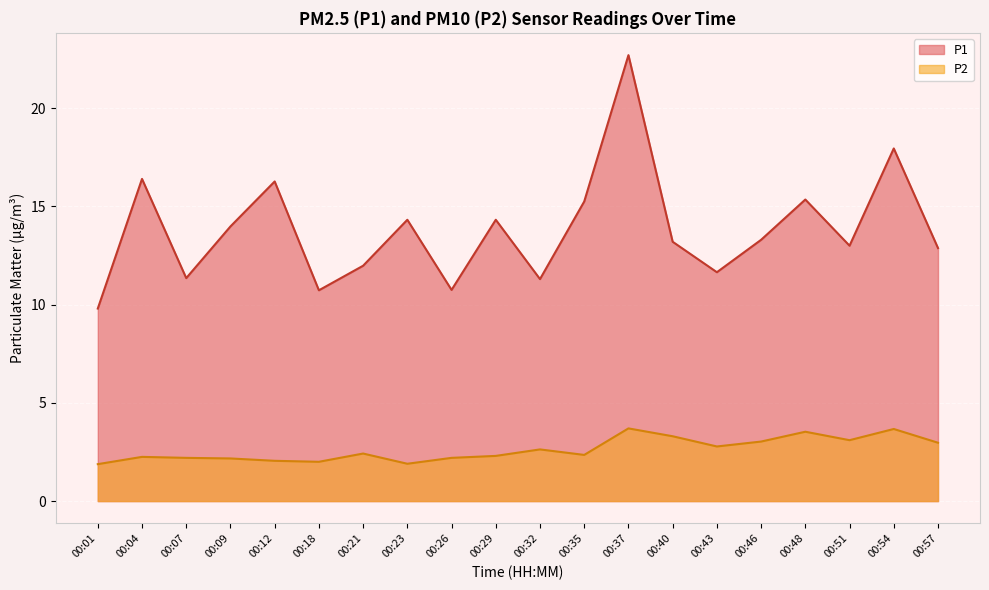

Reading right to left, transcribe all the data shown in this chart.

P1: 00:57=12.9	00:54=17.9	00:51=13.0	00:48=15.3	00:46=13.3	00:43=11.7	00:40=13.2	00:37=22.7	00:35=15.2	00:32=11.3	00:29=14.3	00:26=10.8	00:23=14.3	00:21=12.0	00:18=10.7	00:12=16.3	00:09=14.0	00:07=11.3	00:04=16.4	00:01=9.8
P2: 00:57=3.0	00:54=3.7	00:51=3.1	00:48=3.5	00:46=3.0	00:43=2.8	00:40=3.3	00:37=3.7	00:35=2.4	00:32=2.6	00:29=2.3	00:26=2.2	00:23=1.9	00:21=2.4	00:18=2.0	00:12=2.0	00:09=2.2	00:07=2.2	00:04=2.2	00:01=1.9